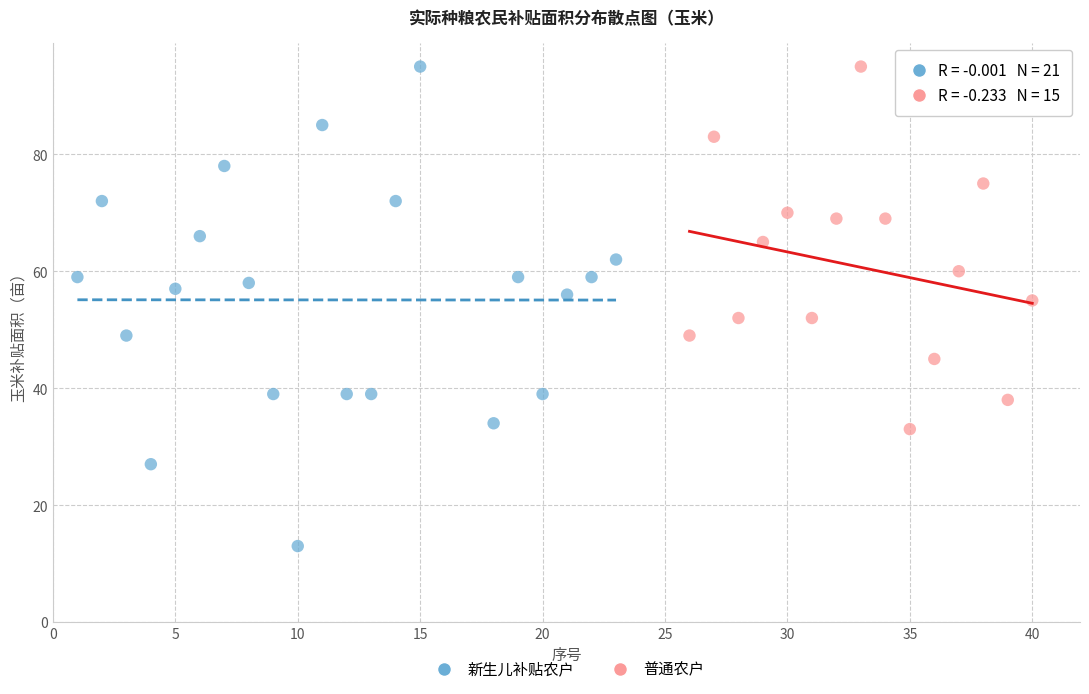

Which series has the largest Y range (max minus min)?

新生儿补贴农户